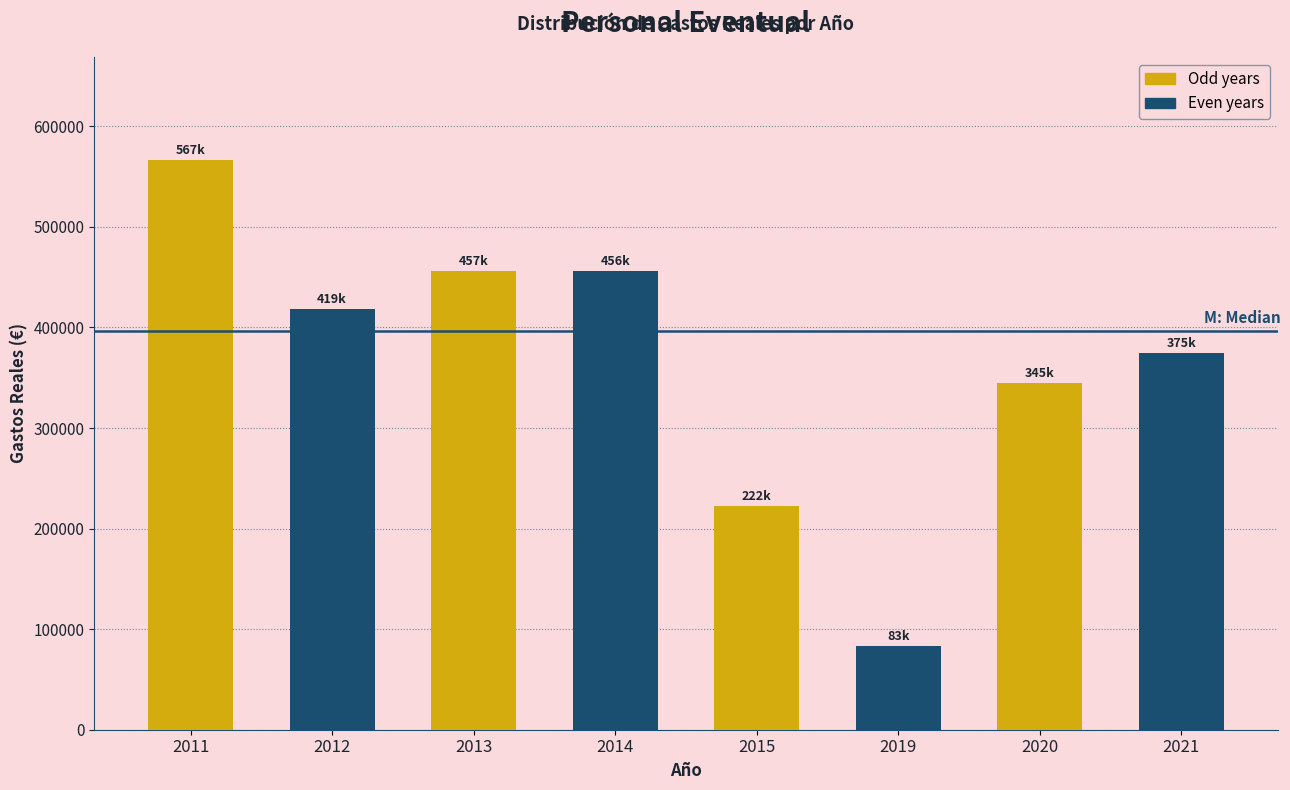

Approximately how many times larger is the value at 2020 compared to 2015?

1.6